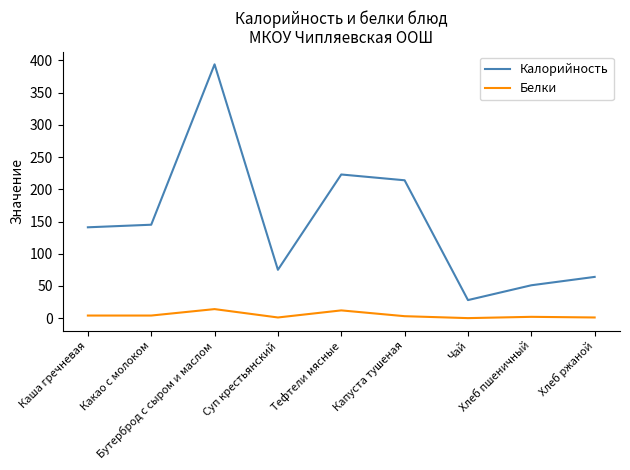

Is the value of Белки at Чай greater than the value of Калорийность at Тефтели мясные?

No